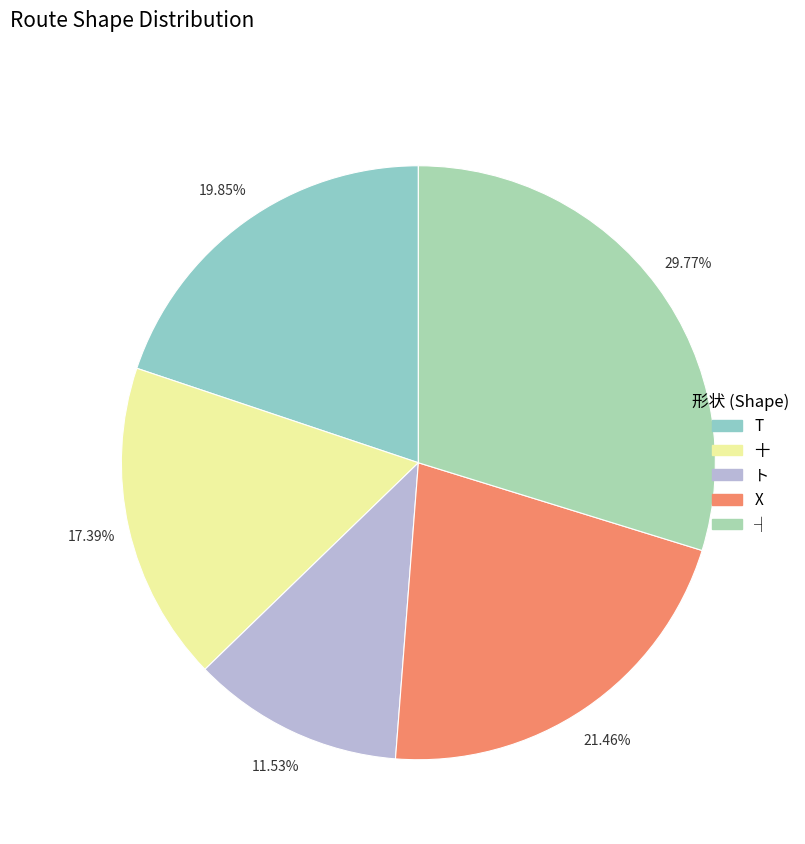

How many slices are in this pie chart?

5